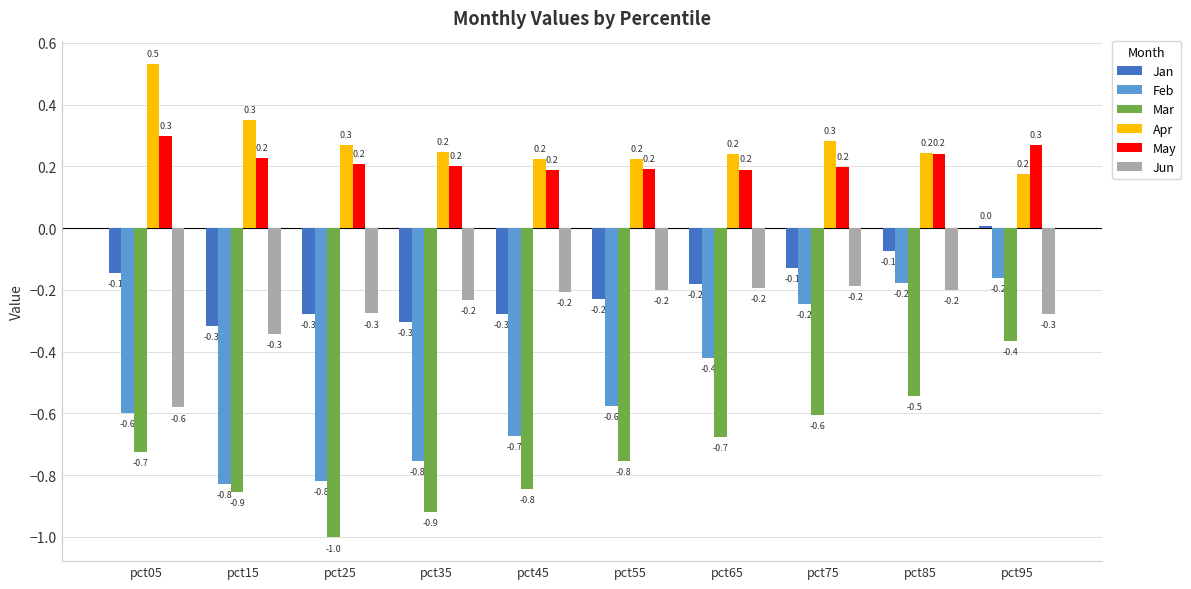

What is the approximate value of Jun at pct45?

-0.2